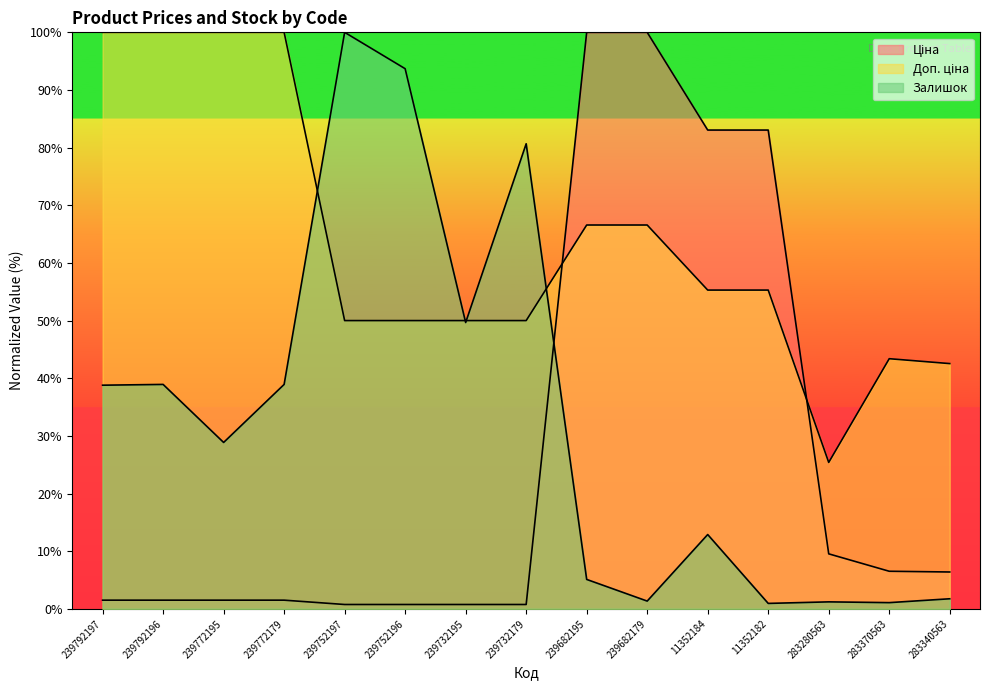

What is the total value across all series at 239772195?

130.4